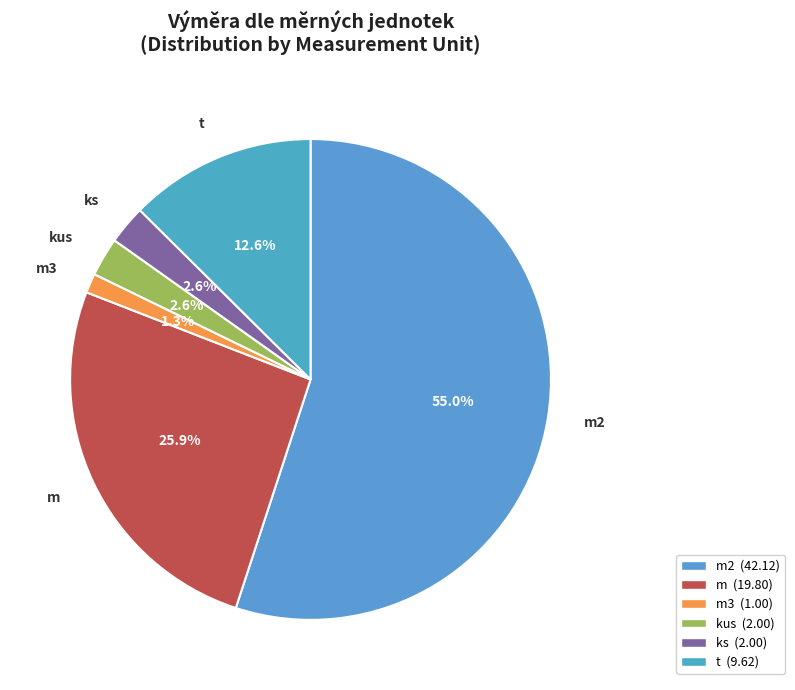

What percentage is the m2 slice, to the nearest percent?

55%